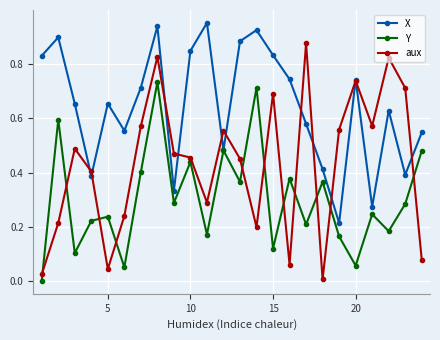

Which series has the largest total across all categories?

X